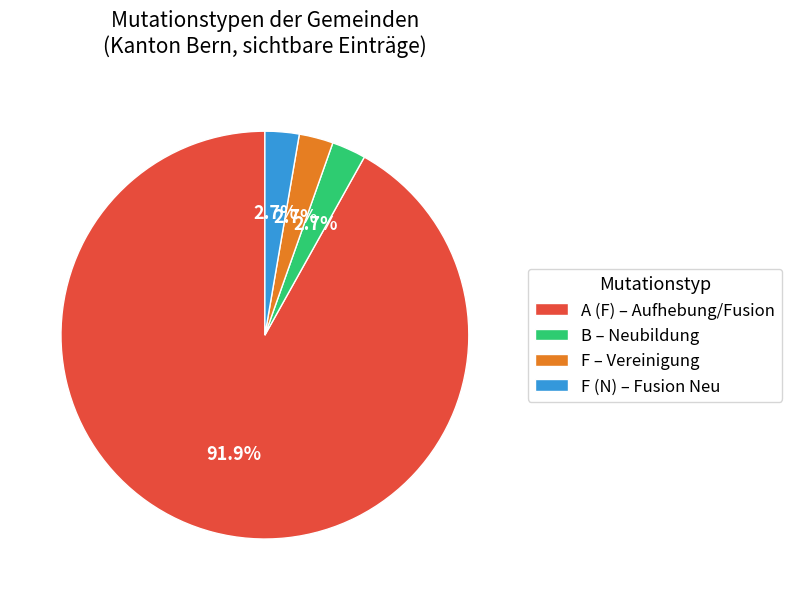

How many slices are in this pie chart?

4